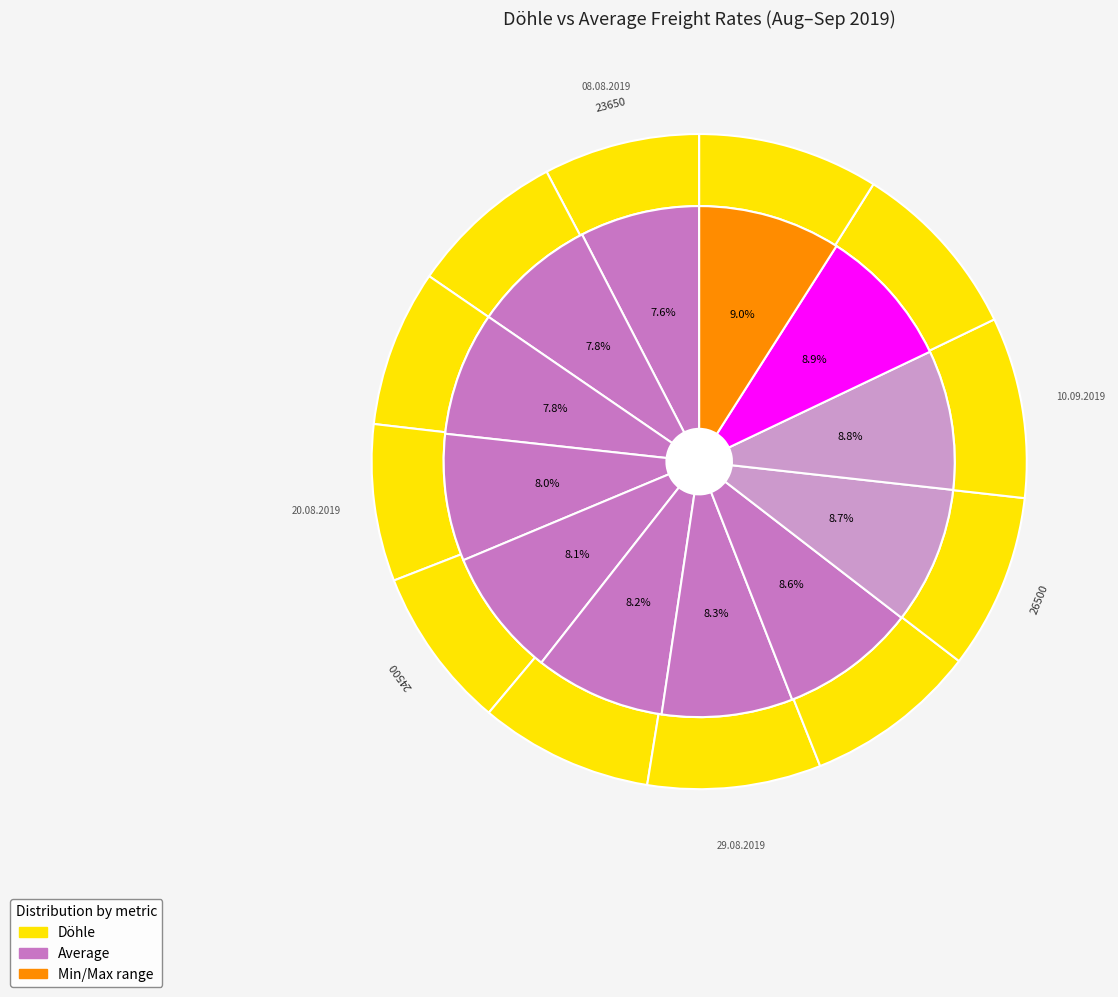

What is the smallest slice in the pie chart?

08.08.2019